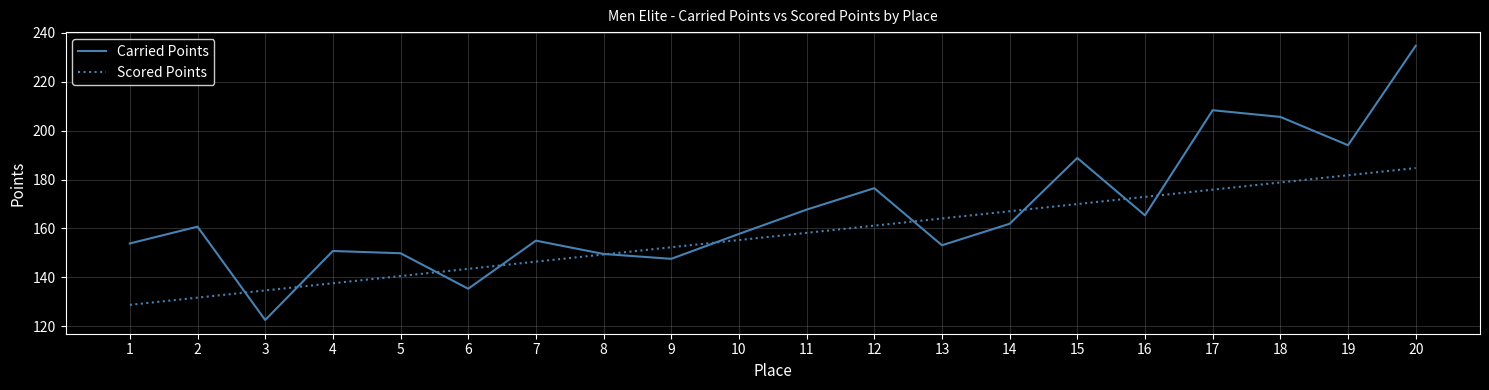

Is it true that Carried Points equals 176.5 at 12?

True